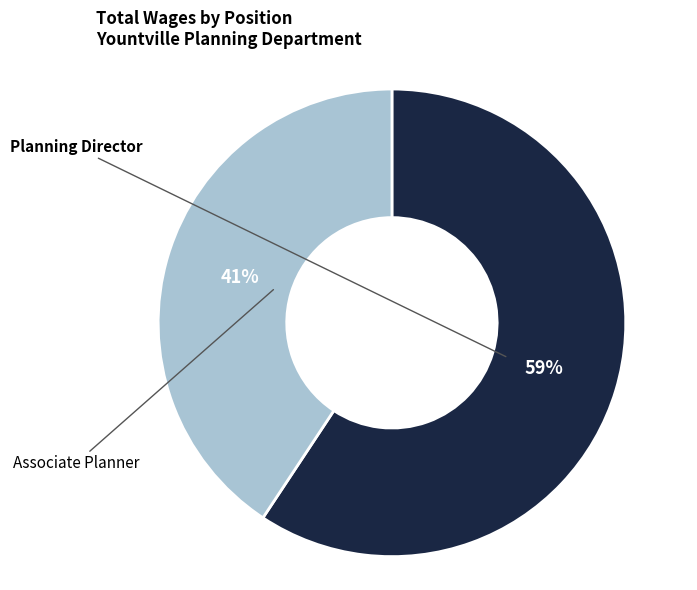

To the nearest percent, what is the average slice percentage?

50%